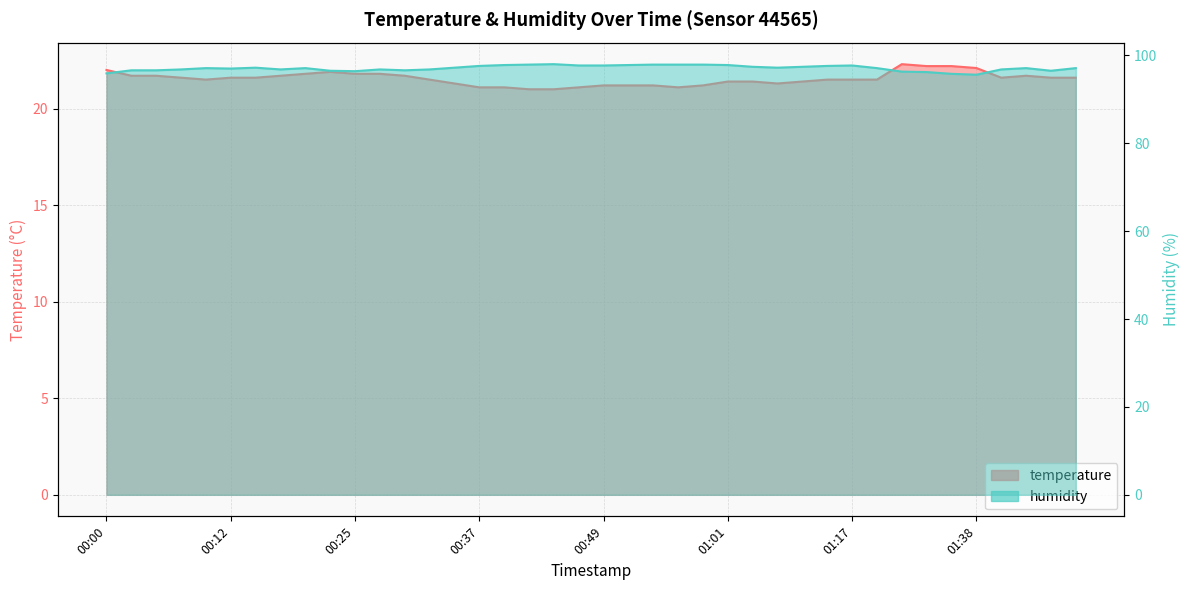

True or false: humidity has a value of 97.8 at 00:39.

True